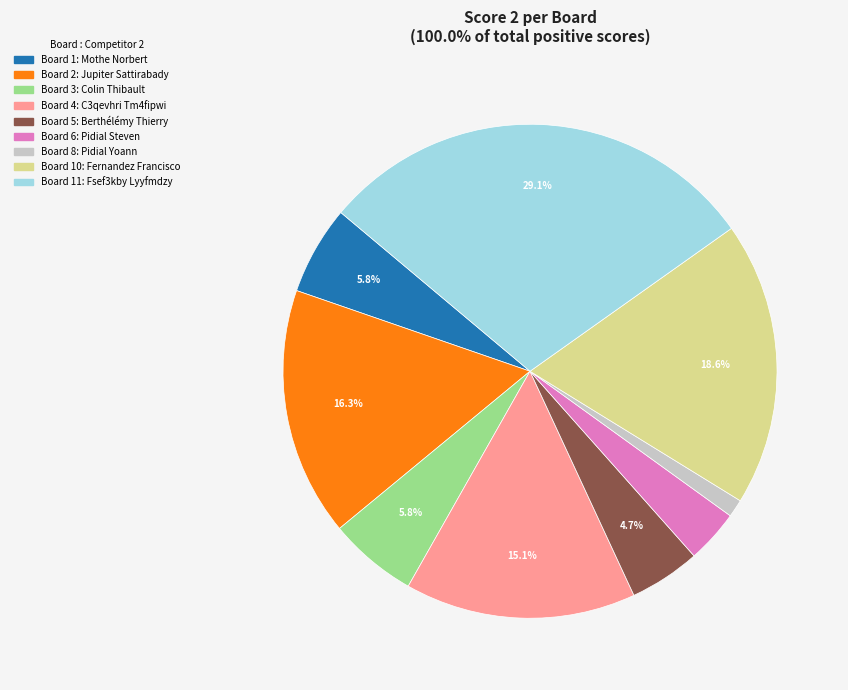

Does any single category account for the majority?

No